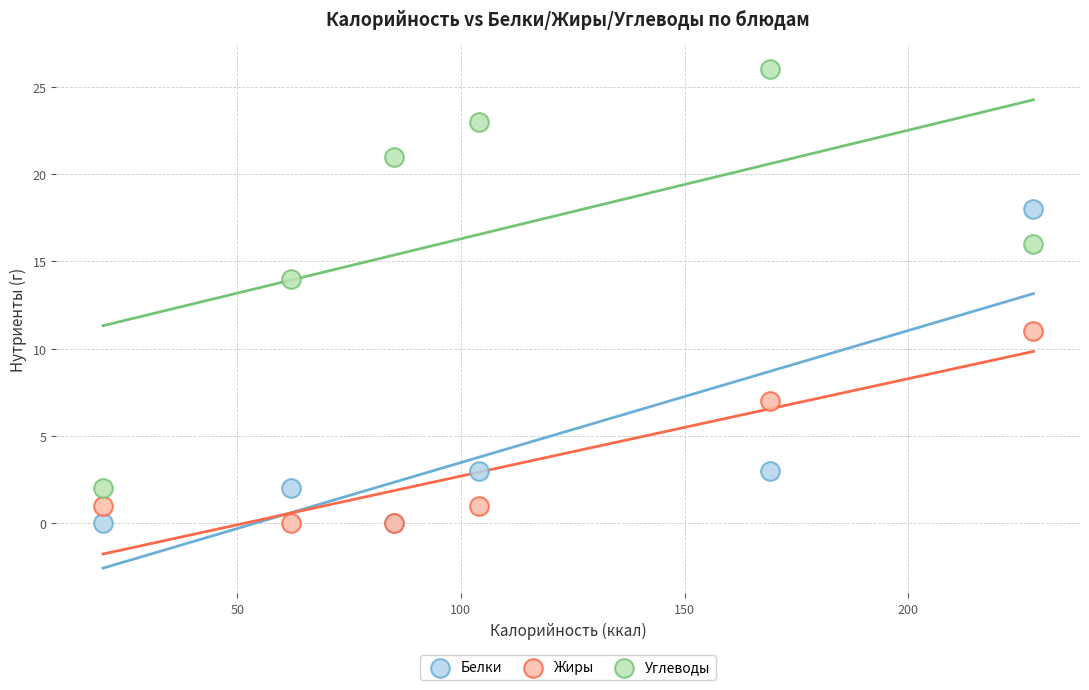

Which series contains the highest Y value?

Углеводы